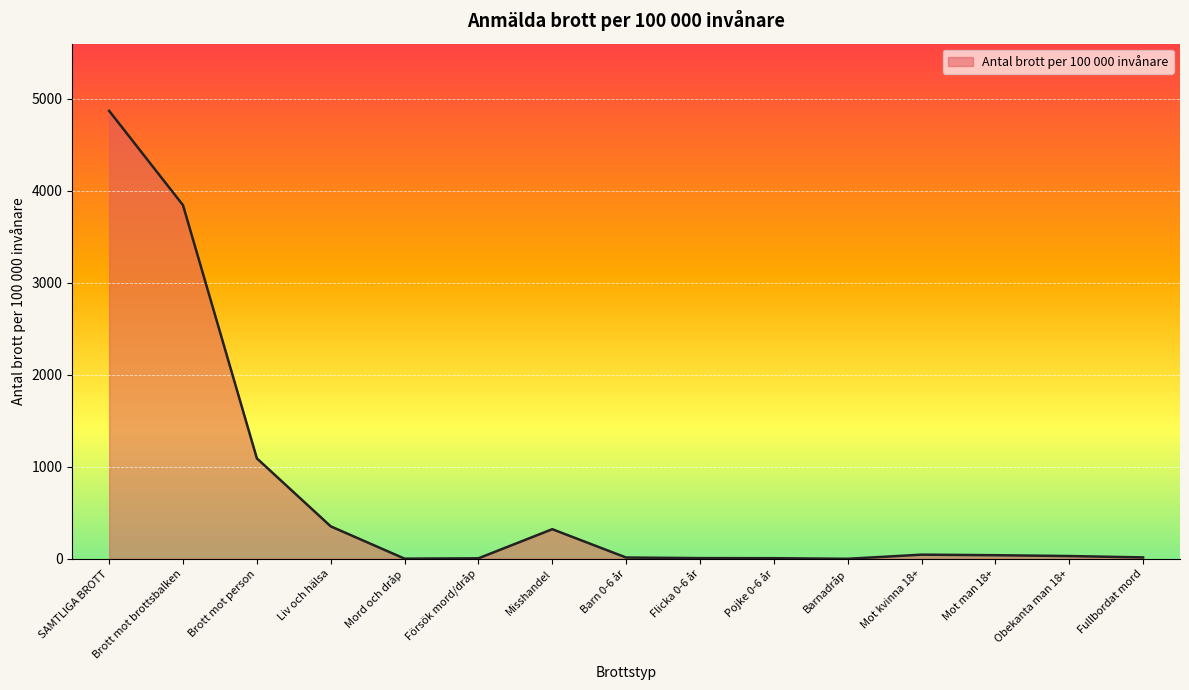

Does the chart display data point markers on the line(s)?

No